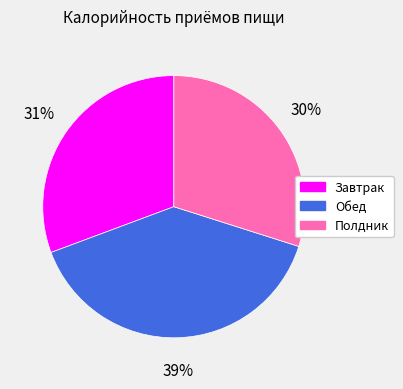

Which has a higher value, Обед or Полдник?

Обед